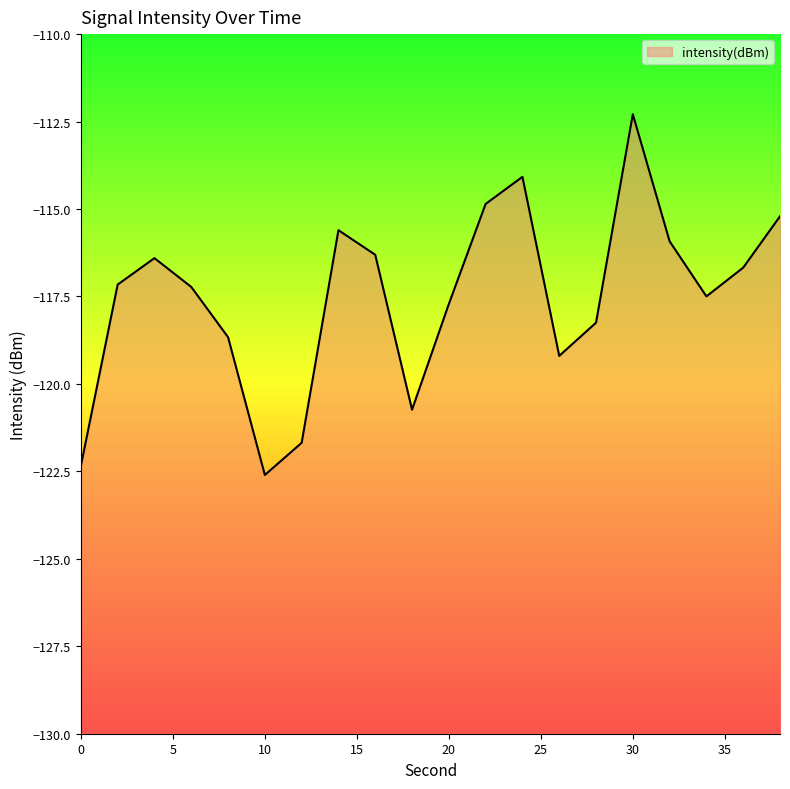

Where is the first local minimum?

10